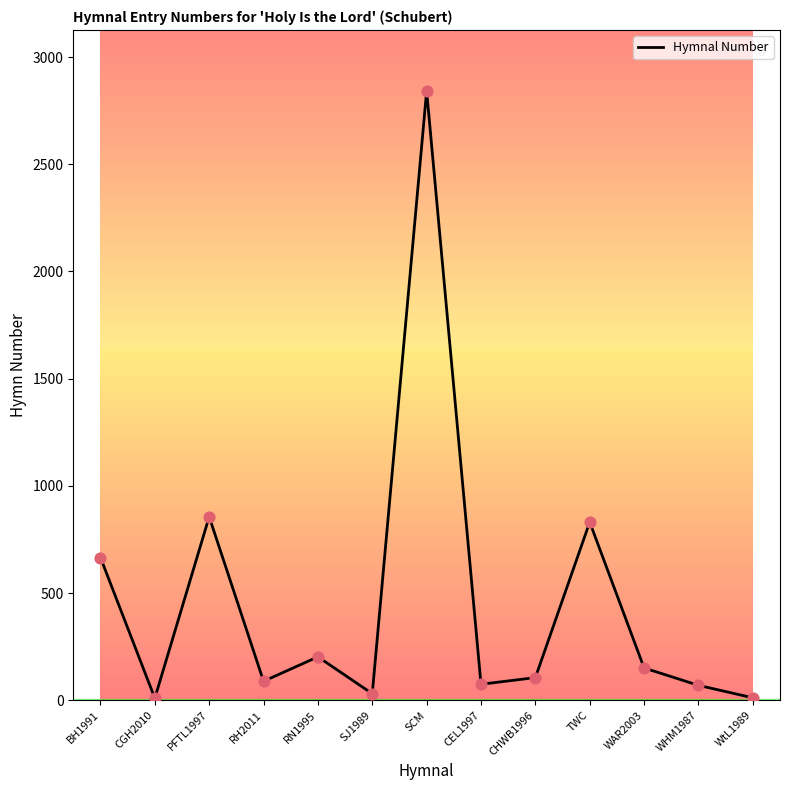

What is the change in value from PFTL1997 to WtL1989?

-844